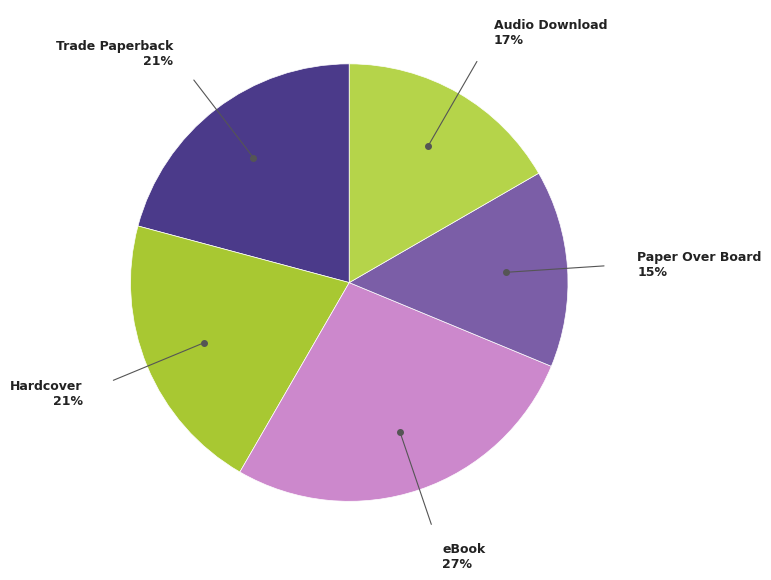

Which slice is the smallest?

Paper Over Board